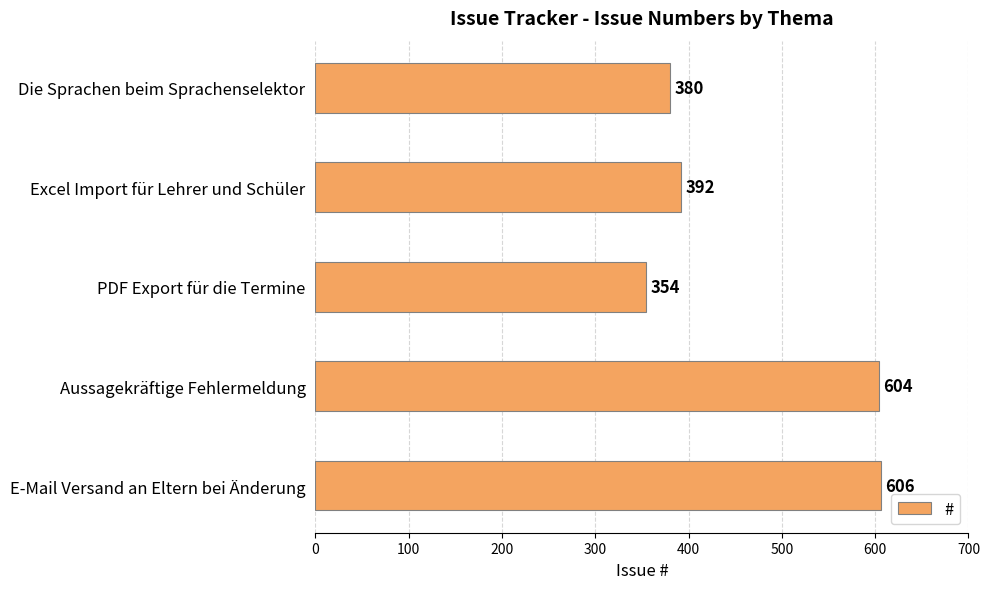

Rank the categories by value from lowest to highest.

PDF Export für die Termine, Die Sprachen beim Sprachenselektor, Excel Import für Lehrer und Schüler, Aussagekräftige Fehlermeldung, E-Mail Versand an Eltern bei Änderung